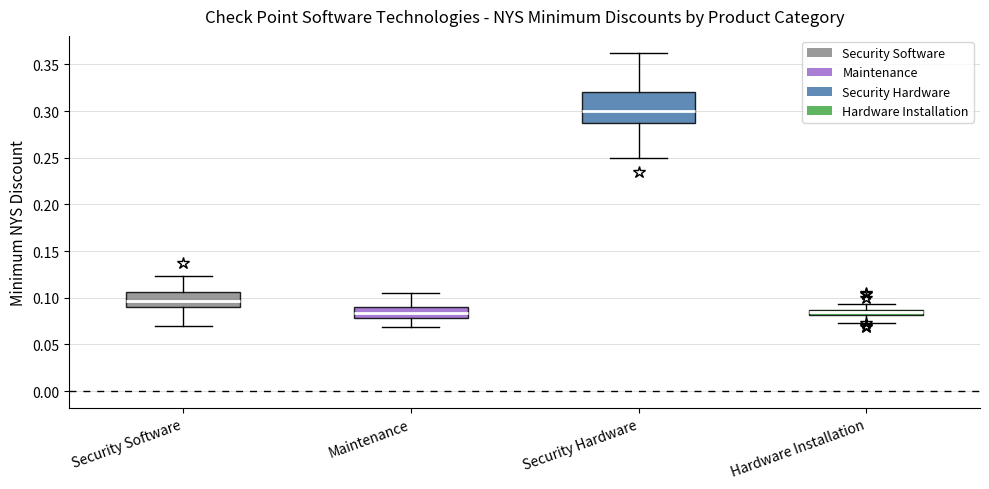

Where does the lower whisker of the box for Hardware Installation end on the y-axis? The values are not printed on the chart, so give them approximately, as read against the axis.

0.075